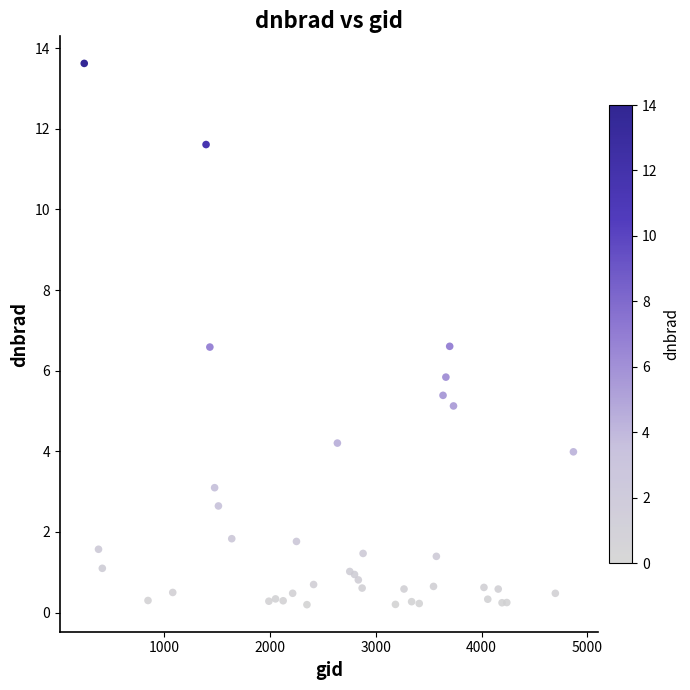

What Y value in the scatter plot is closest to 6?

5.8